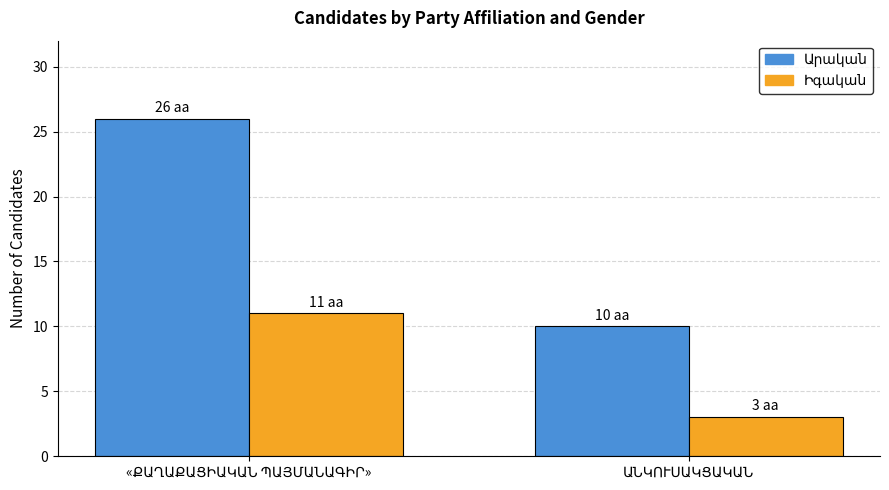

What is the greatest value displayed?

26